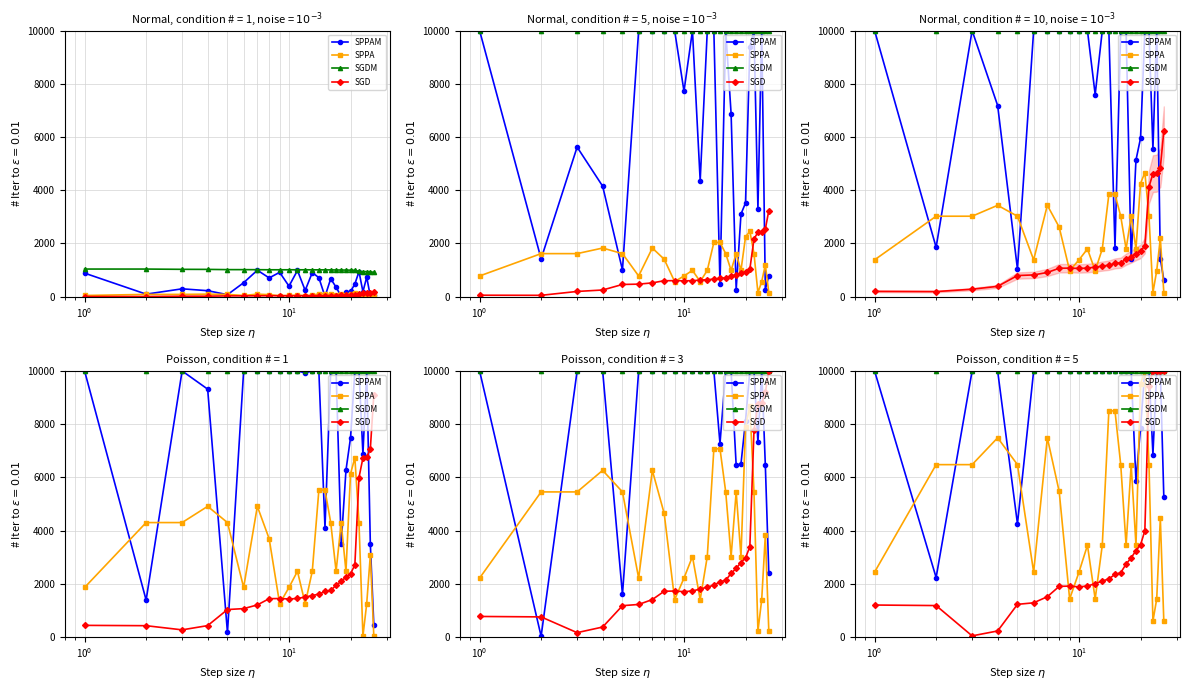

How many intersections are there between SPPA and SPPAM?

5